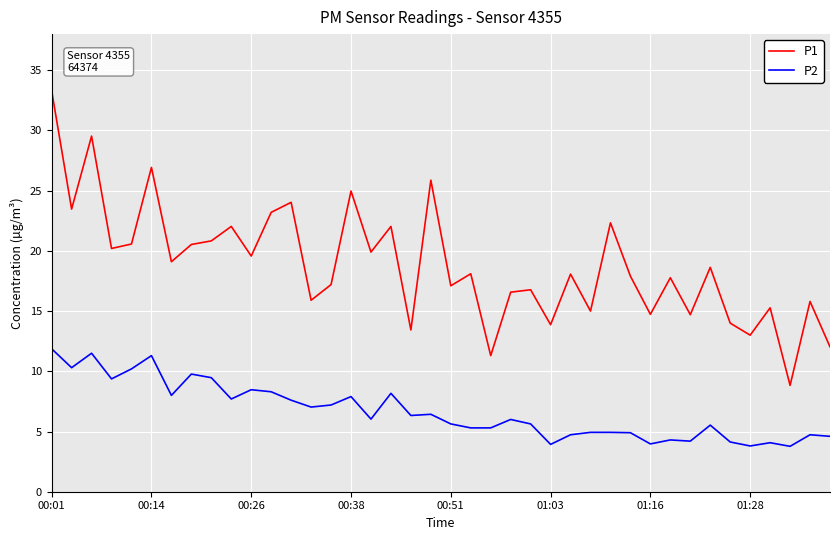

True or false: P1 and P2 intersect in this chart.

False